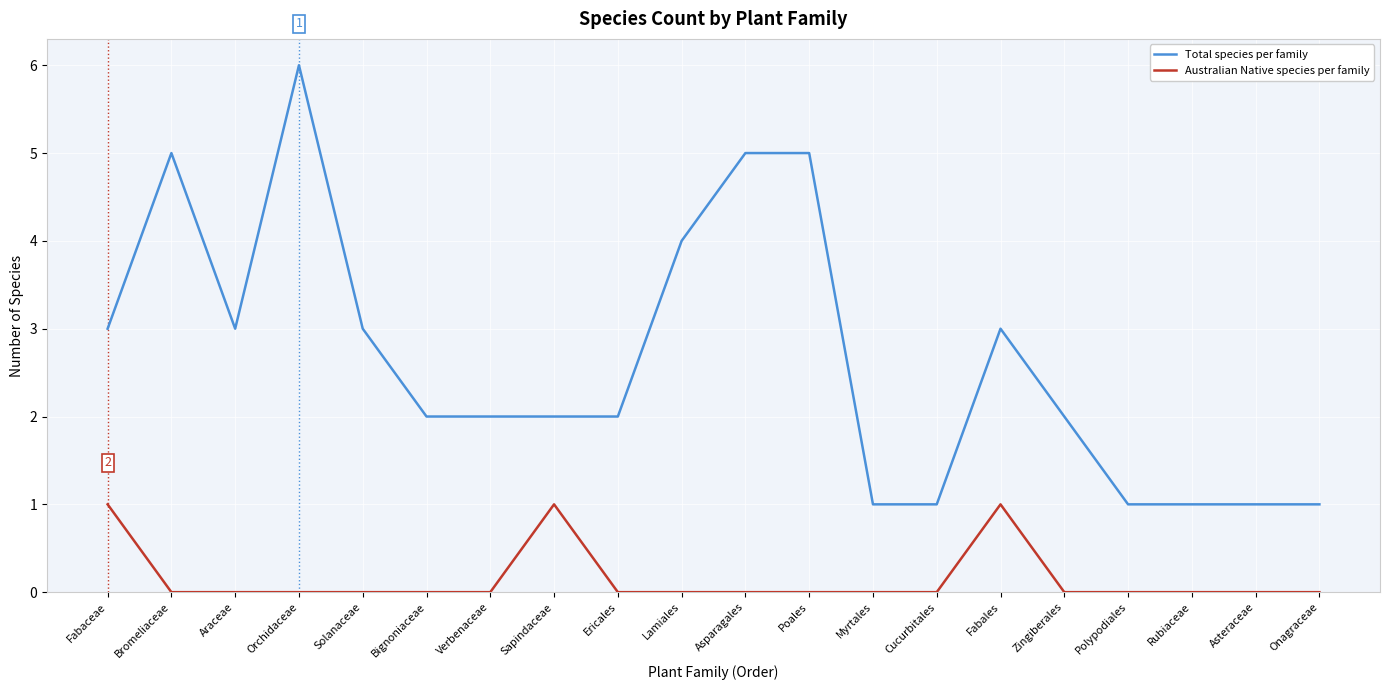

Reading left to right, extract all data points from this chart.

Total species per family: Fabaceae=3	Bromeliaceae=5	Araceae=3	Orchidaceae=6	Solanaceae=3	Bignoniaceae=2	Verbenaceae=2	Sapindaceae=2	Ericales=2	Lamiales=4	Asparagales=5	Poales=5	Myrtales=1	Cucurbitales=1	Fabales=3	Zingiberales=2	Polypodiales=1	Rubiaceae=1	Asteraceae=1	Onagraceae=1
Australian Native species per family: Fabaceae=1	Bromeliaceae=0	Araceae=0	Orchidaceae=0	Solanaceae=0	Bignoniaceae=0	Verbenaceae=0	Sapindaceae=1	Ericales=0	Lamiales=0	Asparagales=0	Poales=0	Myrtales=0	Cucurbitales=0	Fabales=1	Zingiberales=0	Polypodiales=0	Rubiaceae=0	Asteraceae=0	Onagraceae=0